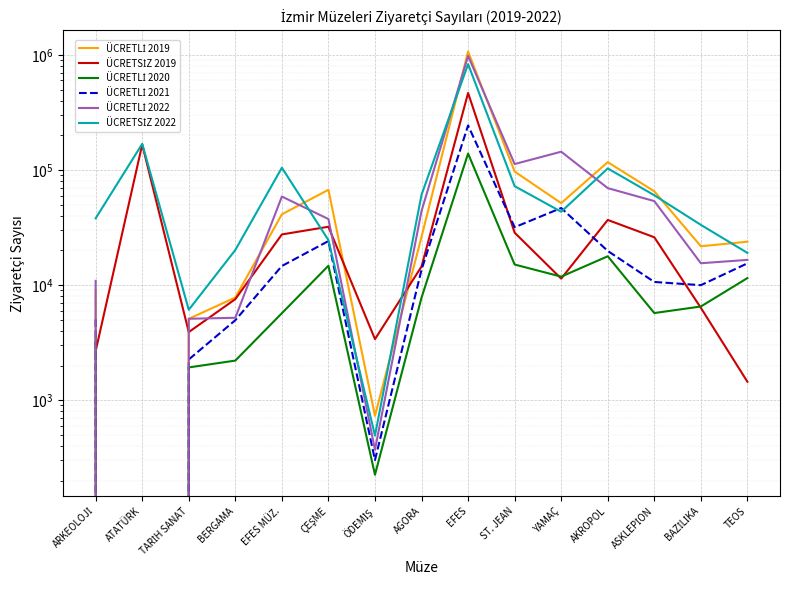

How many values in the ÜCRETSİZ 2019 series are below 14490?

7